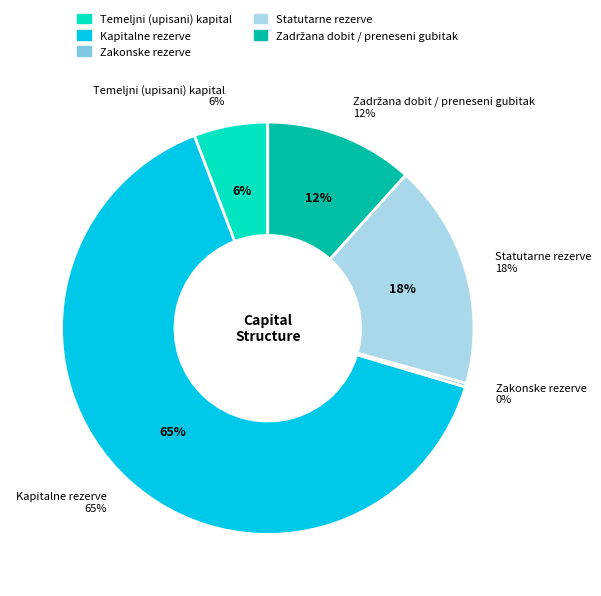

What percentage is the Statutarne rezerve slice, to the nearest percent?

18%